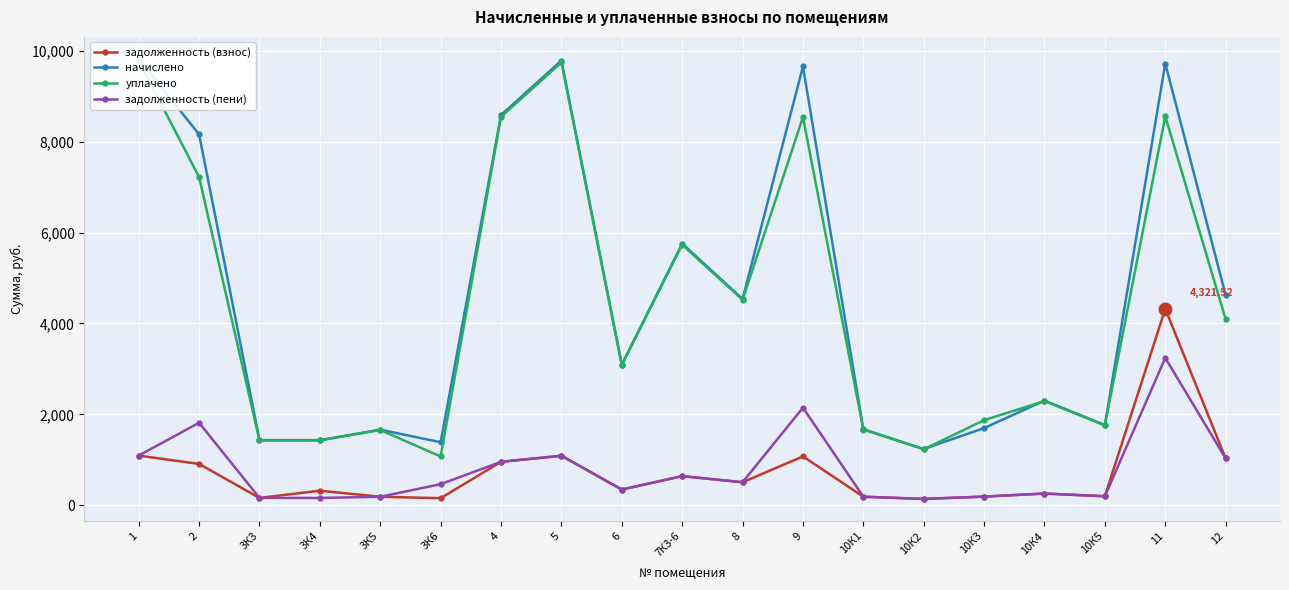

Reading left to right, transcribe all the data shown in this chart.

задолженность (взнос): 1=1091.7	2=907.0	3К3=159.0	3К4=318.1	3К5=184.7	3К6=153.9	4=954.2	5=1087.6	6=343.8	7К3-6=639.3	8=504.4	9=1073.2	10К1=185.8	10К2=137.3	10К3=188.6	10К4=255.8	10К5=196.0	11=4321.5	12=1027.8
начислено: 1=9824.9	2=8162.8	3К3=1431.3	3К4=1431.3	3К5=1662.1	3К6=1385.1	4=8587.6	5=9788.0	6=3094.3	7К3-6=5758.3	8=4539.4	9=9658.8	10К1=1672.3	10К2=1235.5	10К3=1697.2	10К4=2302.0	10К5=1763.7	11=9723.4	12=4625.3
уплачено: 1=9783.5	2=7221.4	3К3=1425.2	3К4=1425.2	3К5=1655.1	3К6=1071.5	4=8551.4	5=9746.7	6=3081.2	7К3-6=5733.9	8=4520.2	9=8544.8	10К1=1665.2	10К2=1230.3	10К3=1871.5	10К4=2292.3	10К5=1756.3	11=8560.9	12=4091.8
задолженность (пени): 1=1091.7	2=1814.0	3К3=159.0	3К4=159.0	3К5=184.7	3К6=461.7	4=954.2	5=1087.6	6=343.8	7К3-6=639.8	8=504.4	9=2146.4	10К1=185.8	10К2=137.3	10К3=188.6	10К4=255.8	10К5=196.0	11=3241.1	12=1027.8